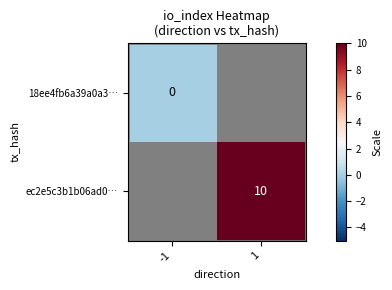

True or false: ec2e5c3b1b06ad0… has a value of 17 at 1.

False